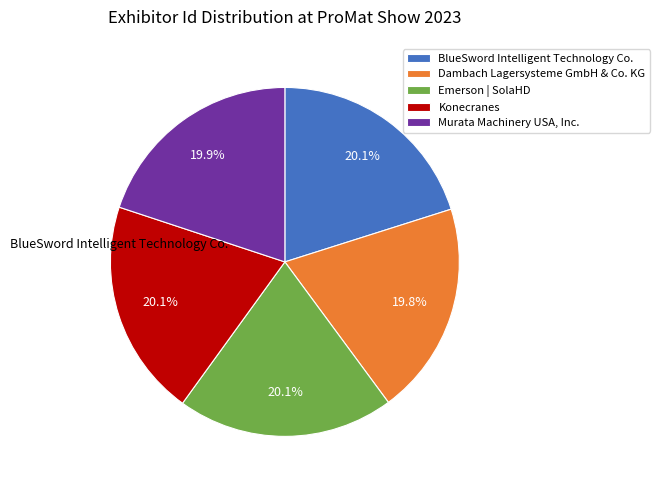

Is Dambach Lagersysteme GmbH & Co. KG the majority of the pie?

No